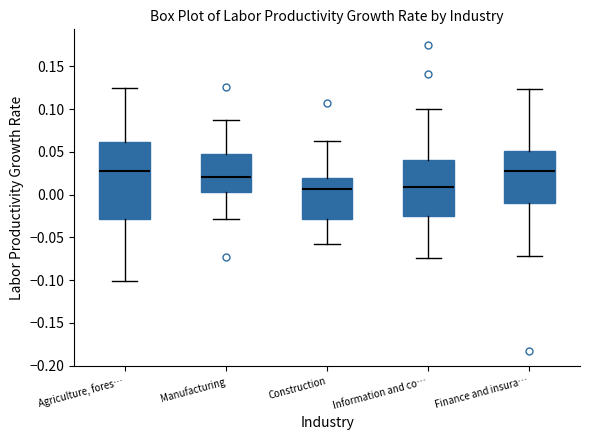

Reading left to right, transcribe this box plot: for each box, give where its median line is, the range the box spans, and where its two whiskers end, as read against the y-axis. The values are not printed on the chart, so give them approximately, as read against the axis.

Agriculture, fores…: median 0.025, box -0.030 to 0.060, whiskers -0.100 to 0.125
Manufacturing: median 0.020, box 0.005 to 0.045, whiskers -0.030 to 0.085
Construction: median 0.005, box -0.030 to 0.020, whiskers -0.060 to 0.065
Information and co…: median 0.010, box -0.025 to 0.040, whiskers -0.075 to 0.100
Finance and insura…: median 0.025, box -0.010 to 0.050, whiskers -0.070 to 0.125